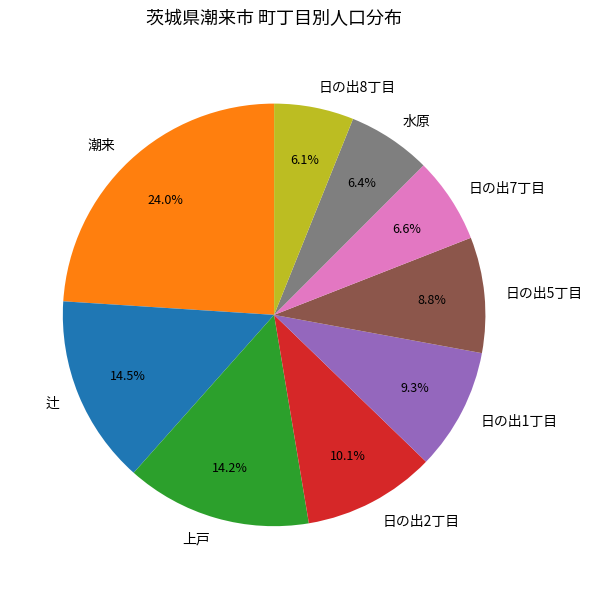

How many slices are in this pie chart?

9